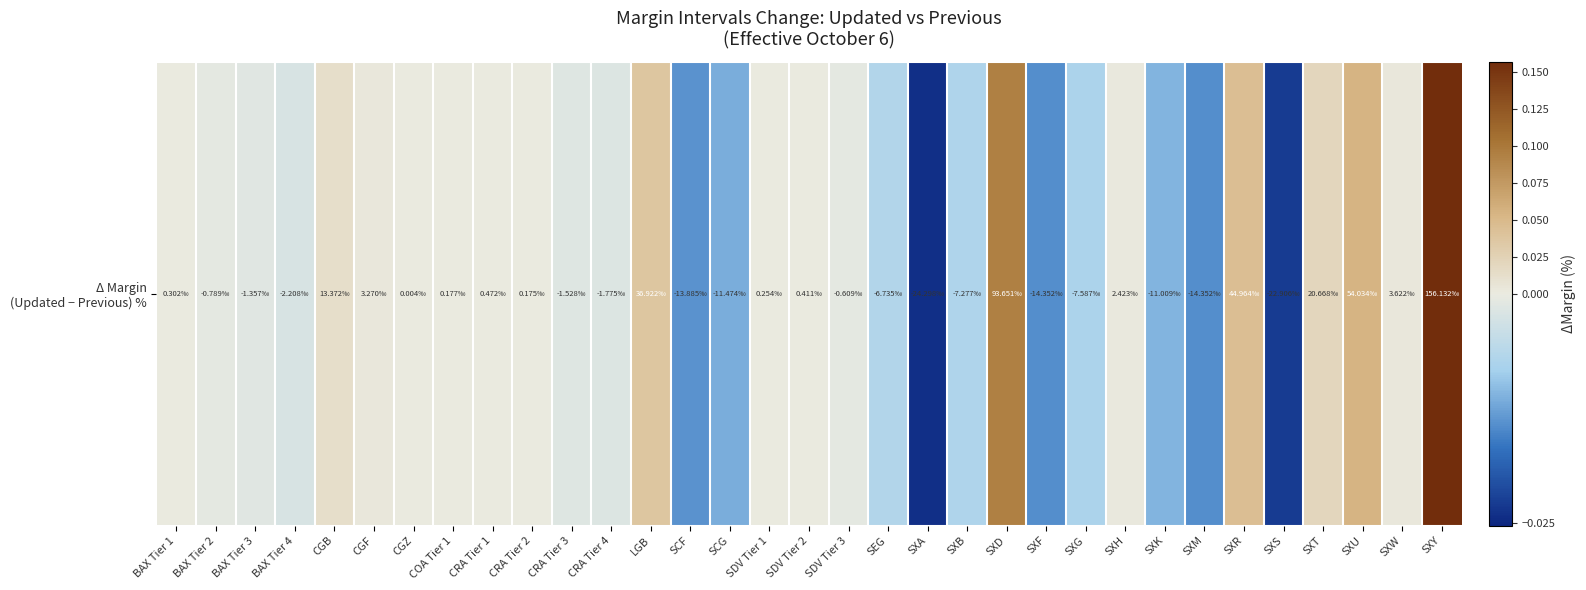

At which label is the value closest to 0?

CGZ